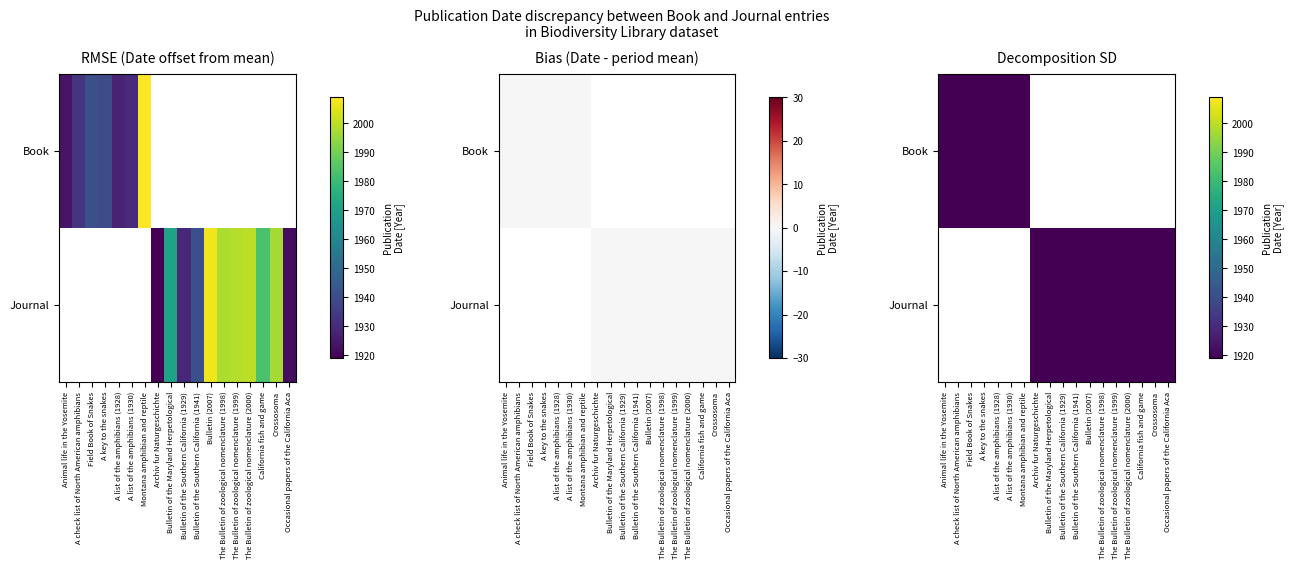

What is the smallest value displayed?

11.5